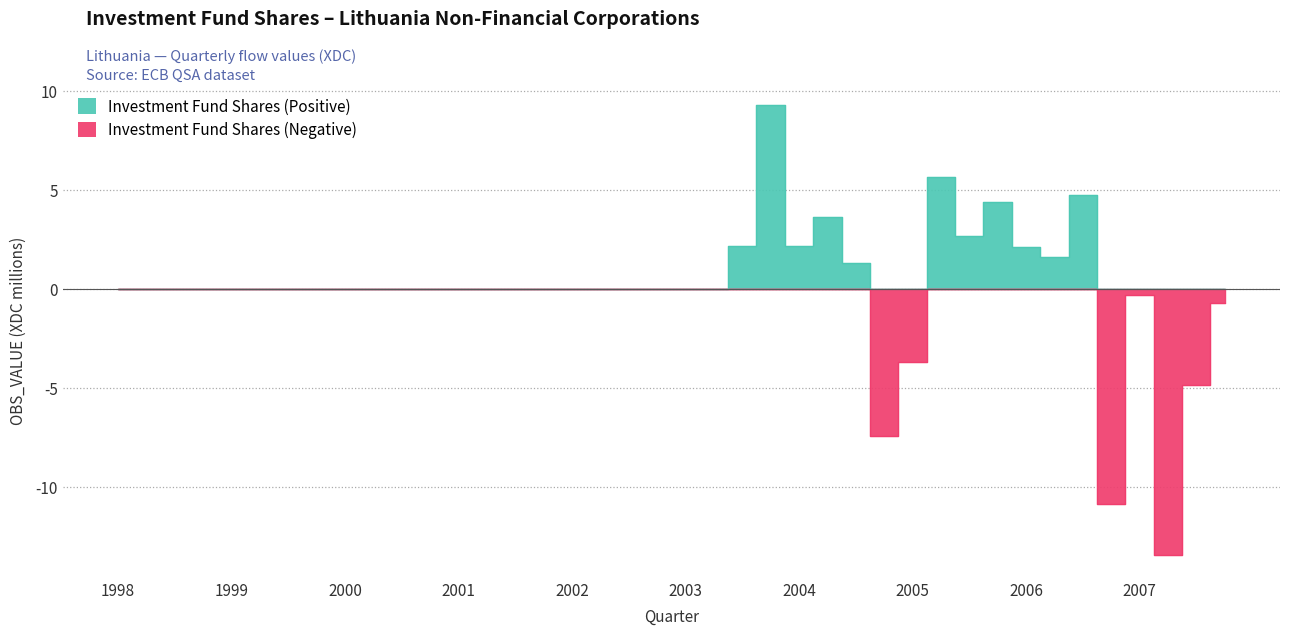

How many lines are shown in the chart?

2